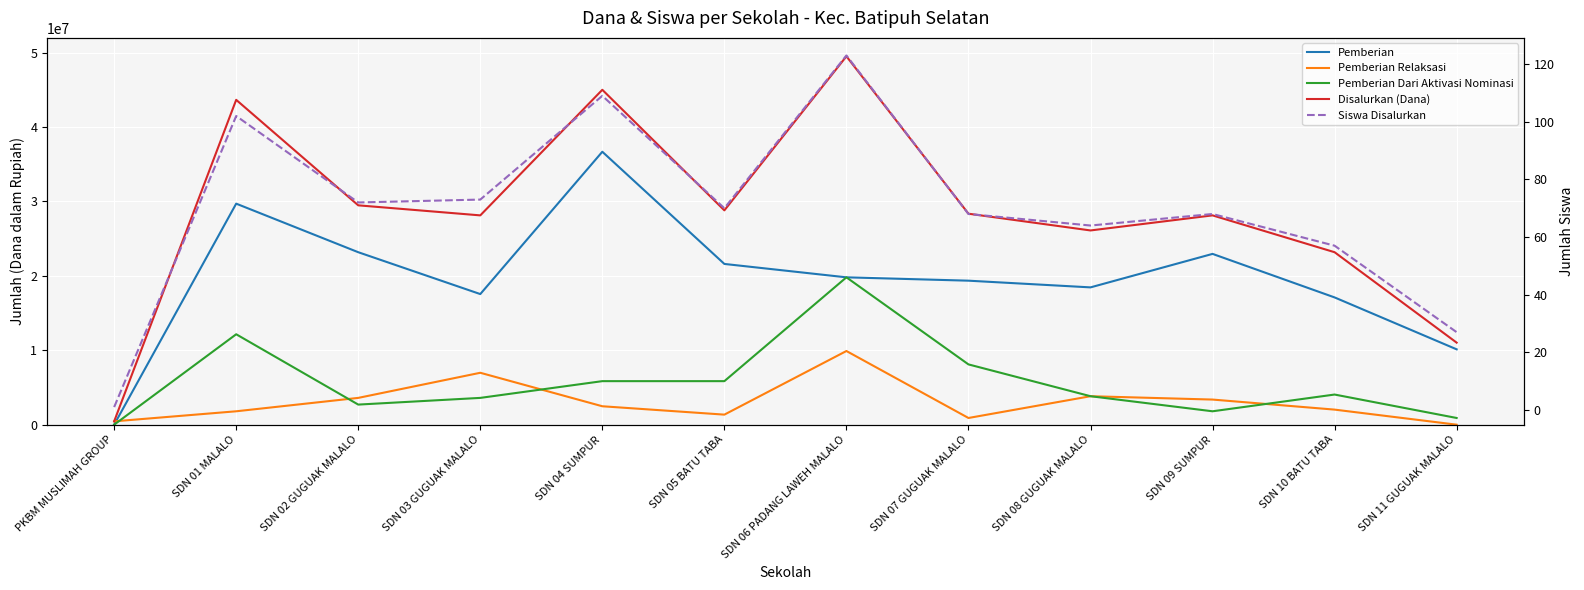

List the series in order of their peak value, highest first.

Disalurkan (Dana), Pemberian, Pemberian Dari Aktivasi Nominasi, Pemberian Relaksasi, Siswa Disalurkan